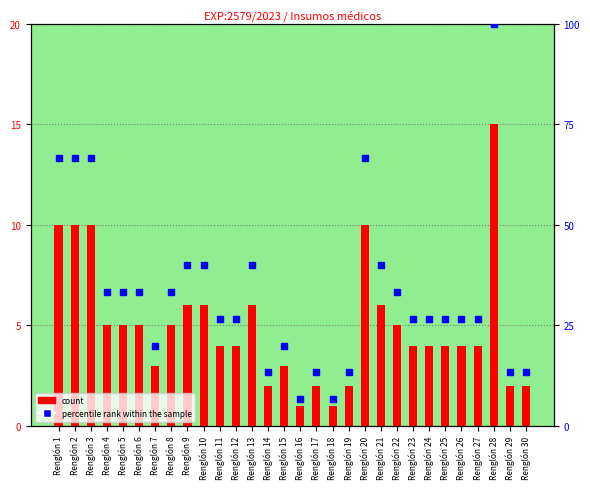

At how many categories does at least one series exceed 69?

1